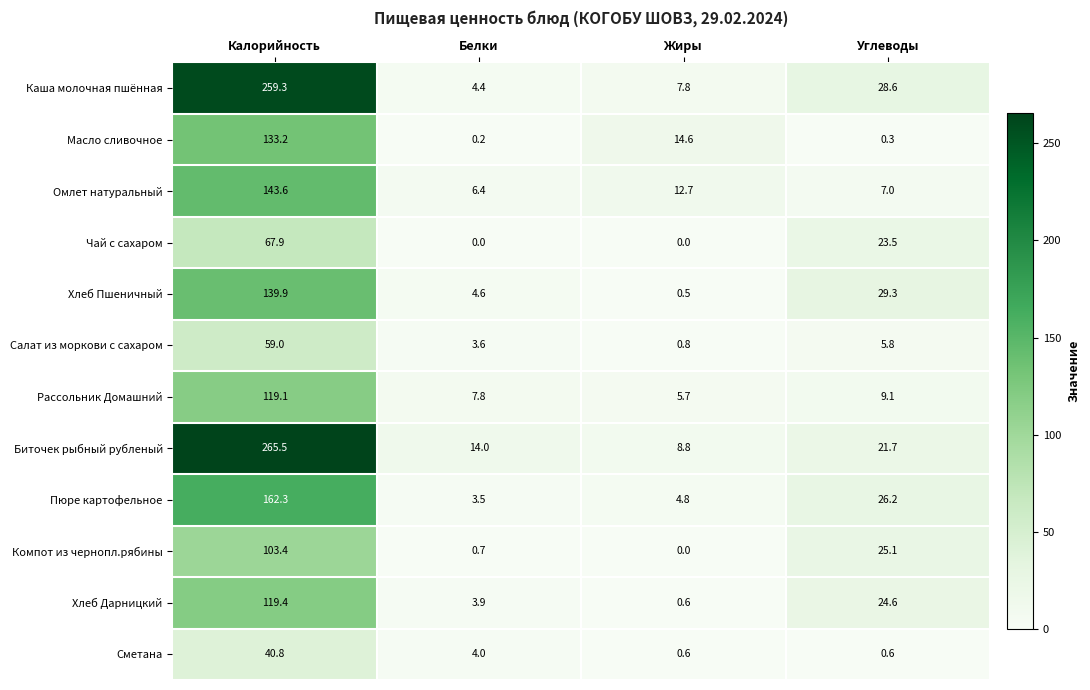

The value of Каша молочная пшённая at Калорийность is 458.6. True or false?

False